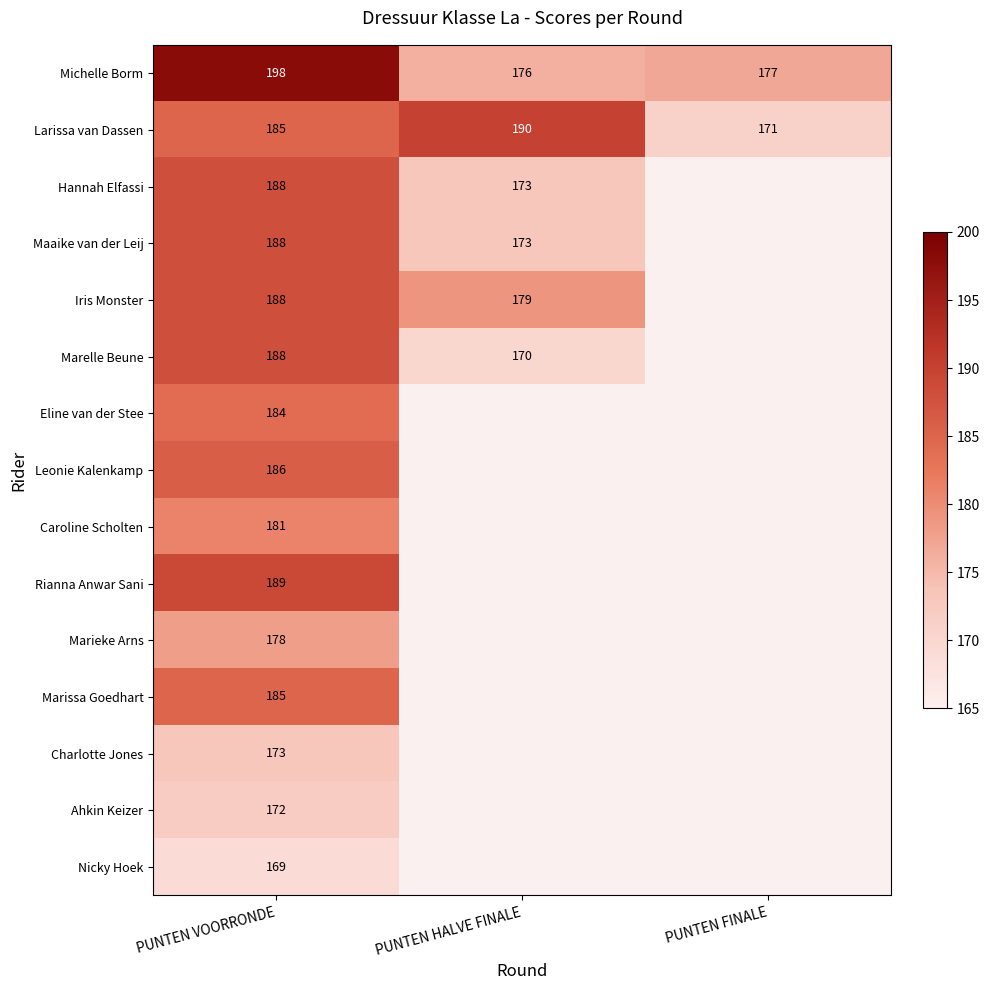

The Michelle Borm series shows 93.6 at PUNTEN HALVE FINALE. True or false?

False